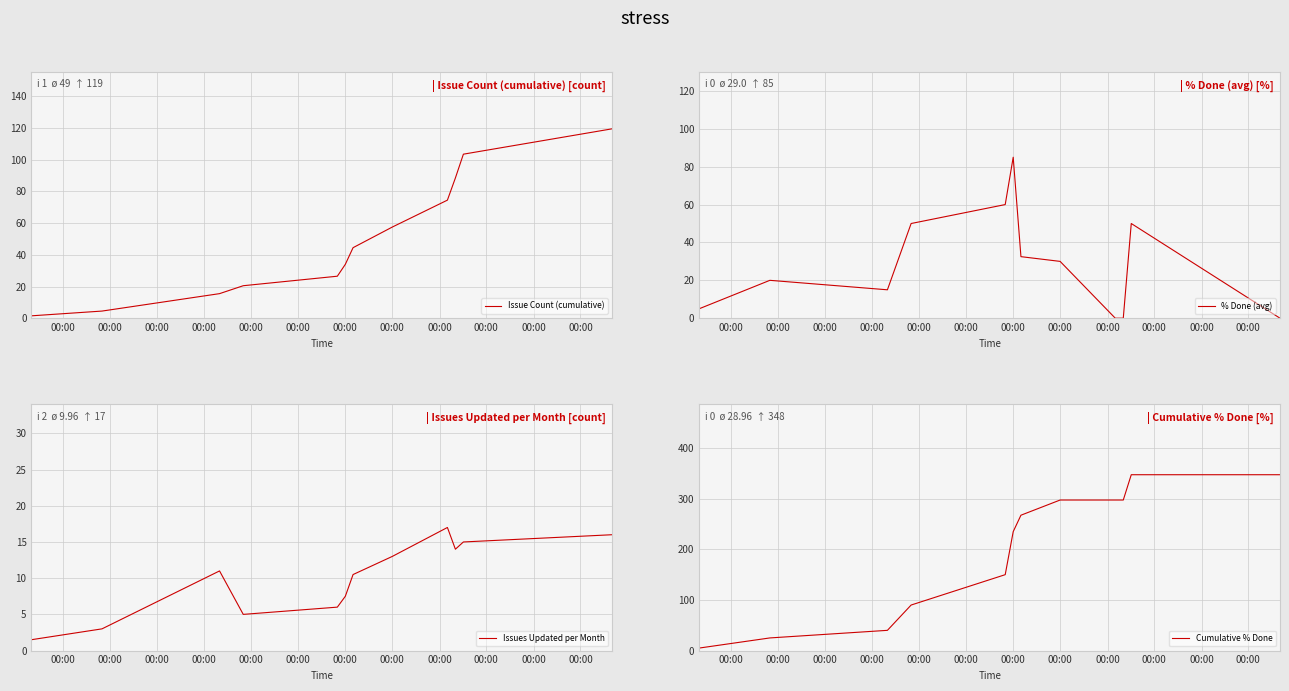

Where is Issue Count (cumulative) nearest to the value 60?

00:00